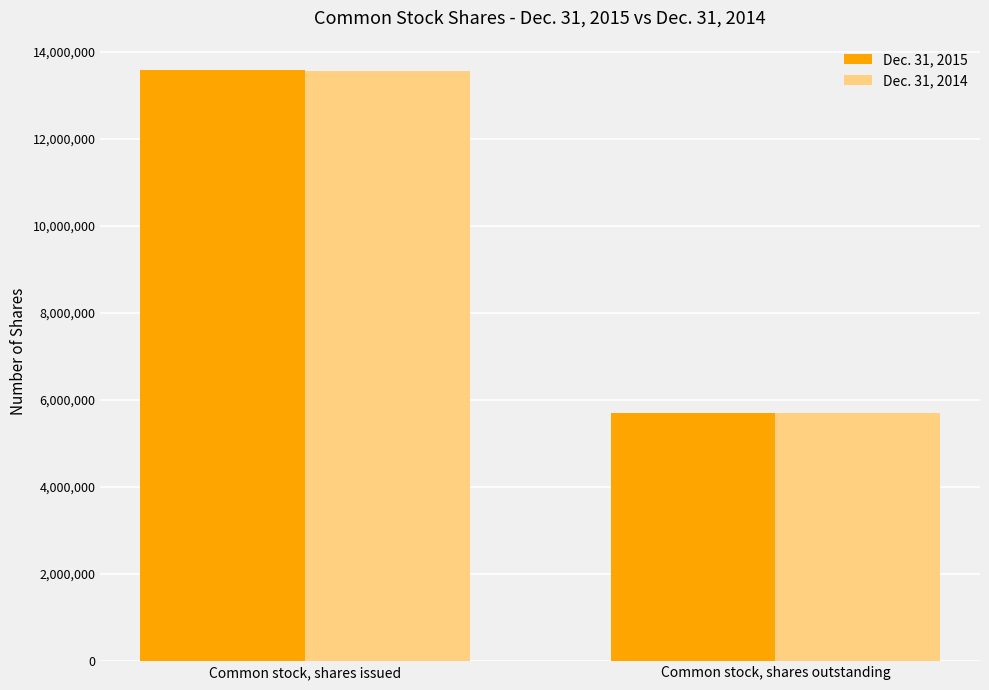

What are all the series names shown in the legend?

Dec. 31, 2015, Dec. 31, 2014